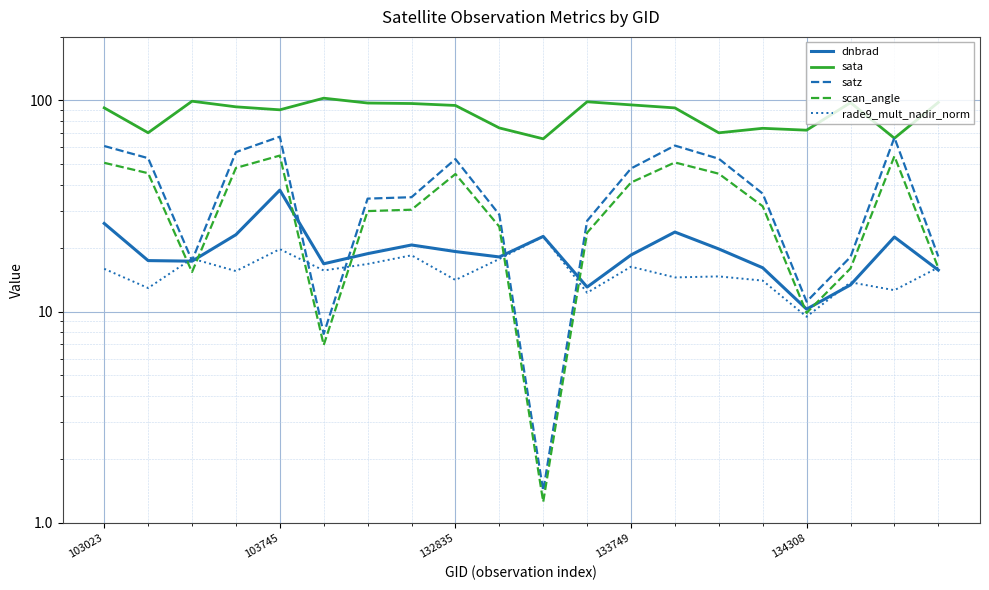

What is the difference between the sata values at 103023 and 133749?

3.0